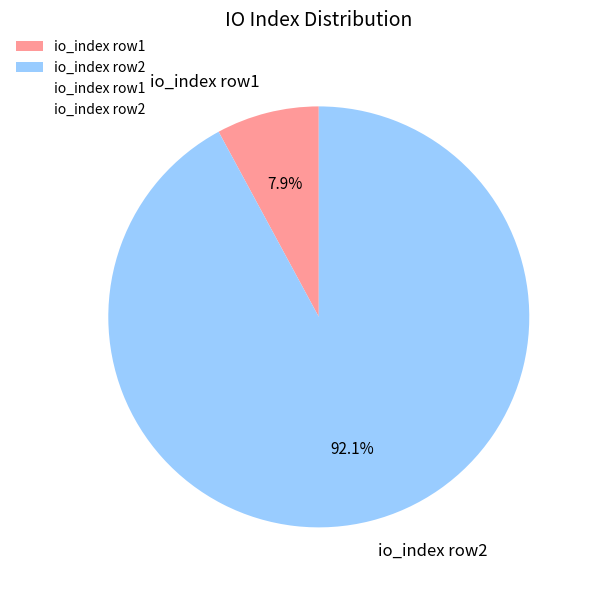

Approximately how many times larger is the value at io_index row2 compared to io_index row1?

11.7